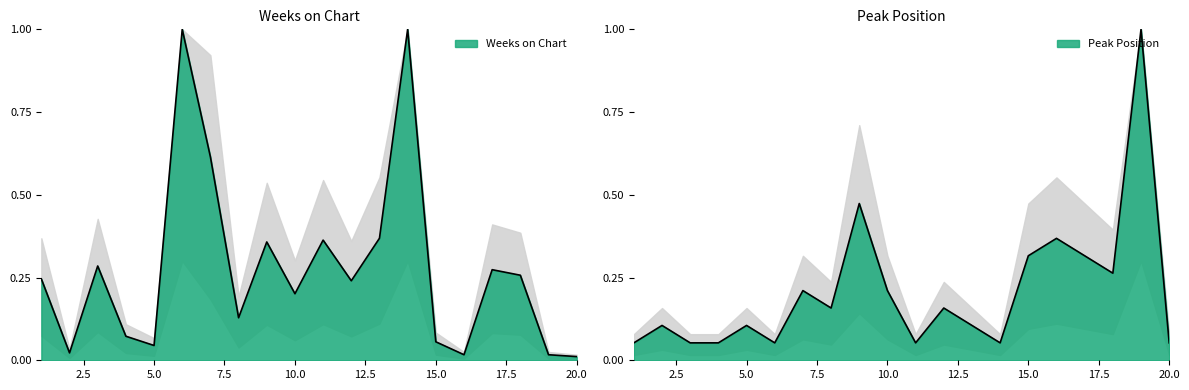

Which series changed the most between 4 and 11?

Weeks on Chart